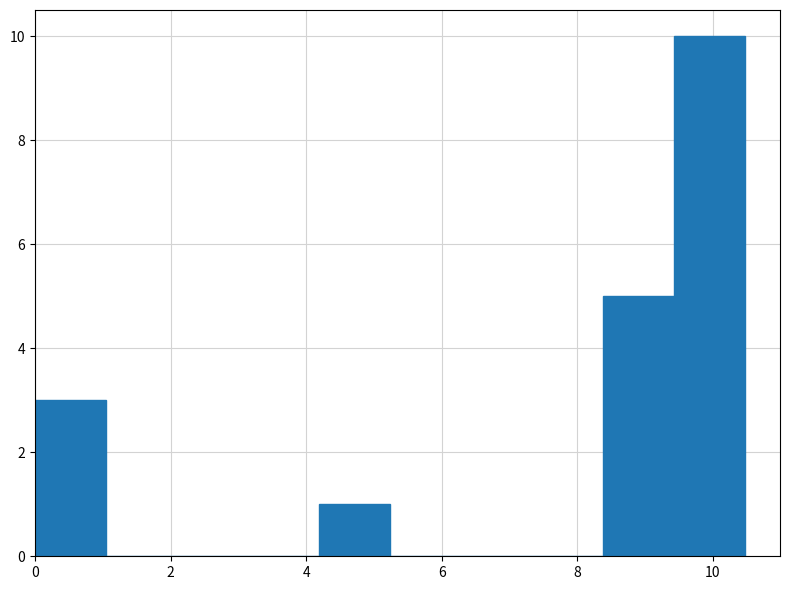

Reading left to right, transcribe this chart: for each bar, give the range it covers on the x-axis and its height. Neither the bar edges nor the heights are printed on the chart, so give them approximately, as read against the axes.

0.0 to 1.0: 3
1.0 to 2.0: 0
2.0 to 3.2: 0
3.2 to 4.2: 0
4.2 to 5.2: 1
5.2 to 6.2: 0
6.2 to 7.4: 0
7.4 to 8.4: 0
8.4 to 9.4: 5
9.4 to 10.4: 10